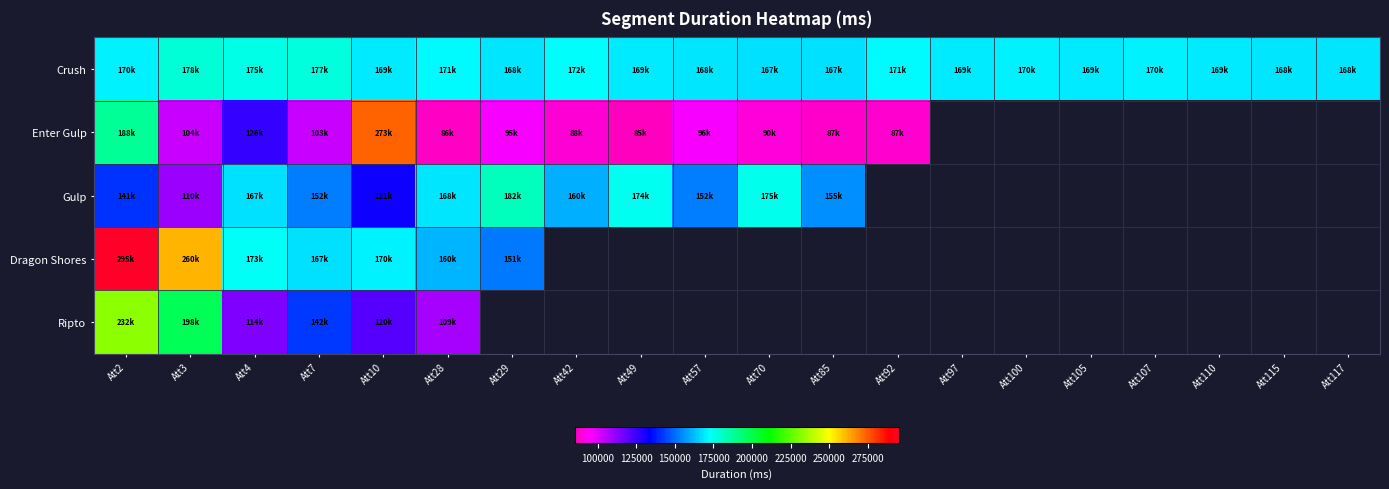

Is the value of Gulp at Att85 greater than the value of Ripto at Att29?

No